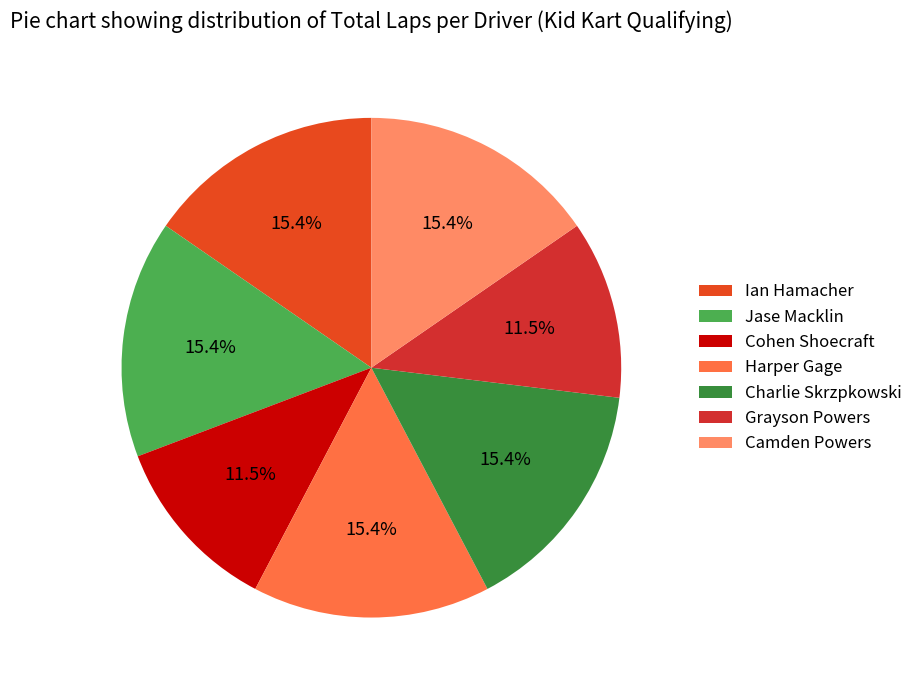

The Charlie Skrzpkowski slice represents 27% of the pie. True or false?

False